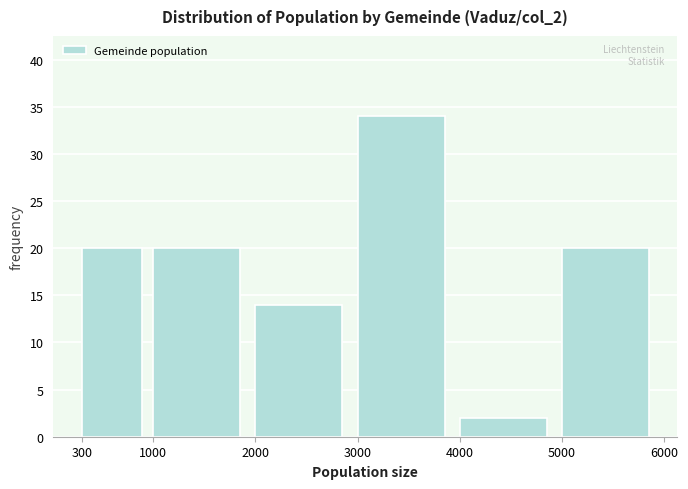

Over which range of the x-axis is the bar tallest?

3000 to 4000